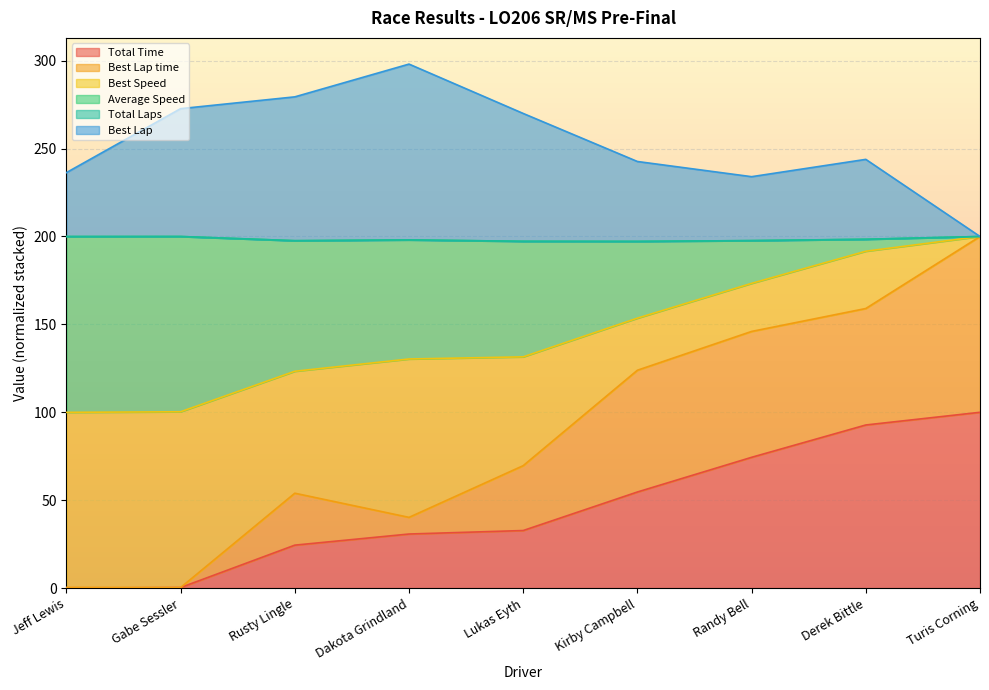

Which category has the highest value in the Total Time series?

Turis Corning